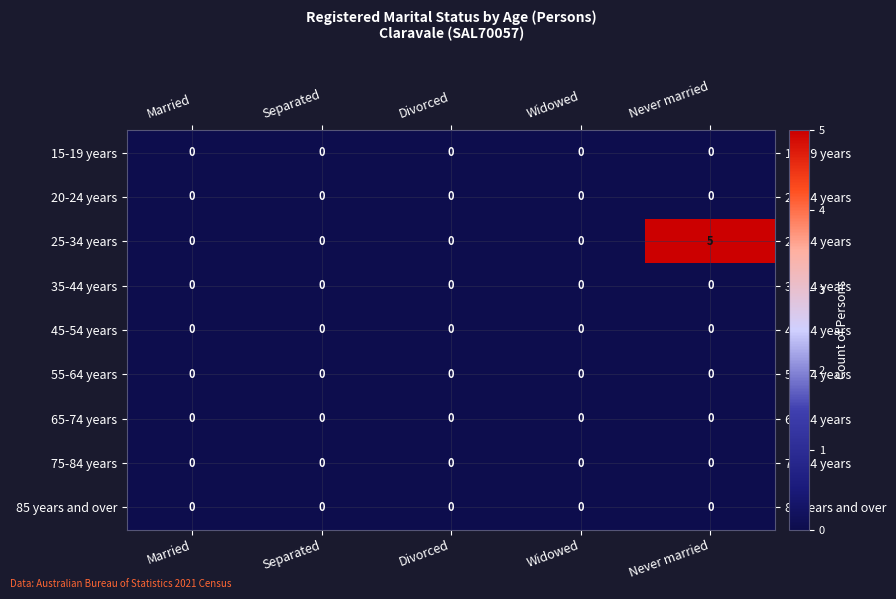

What is the difference between the maximum and minimum values in the 25-34 years series?

5